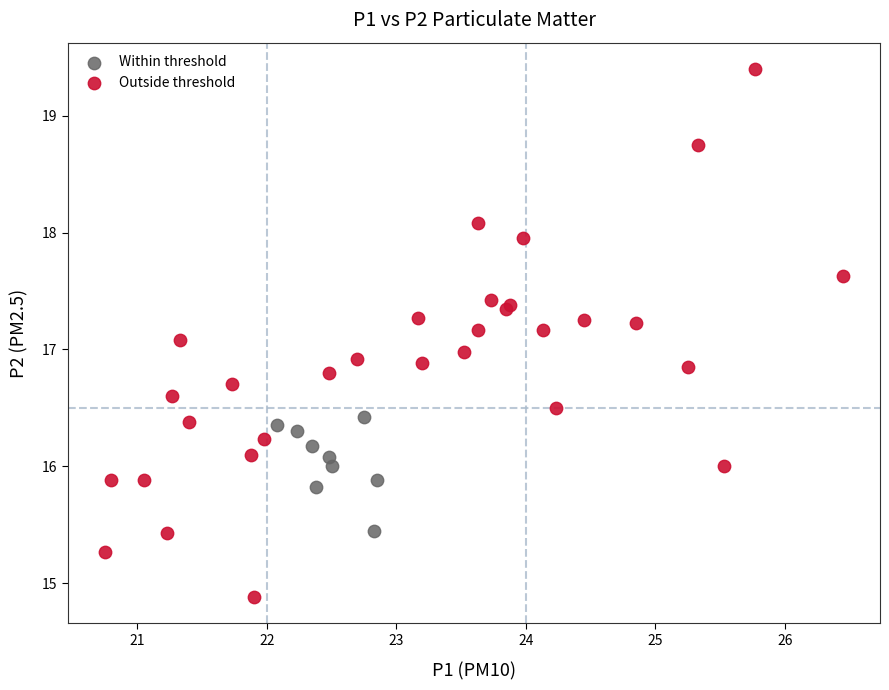

What are all the series names shown in the legend?

Within threshold, Outside threshold